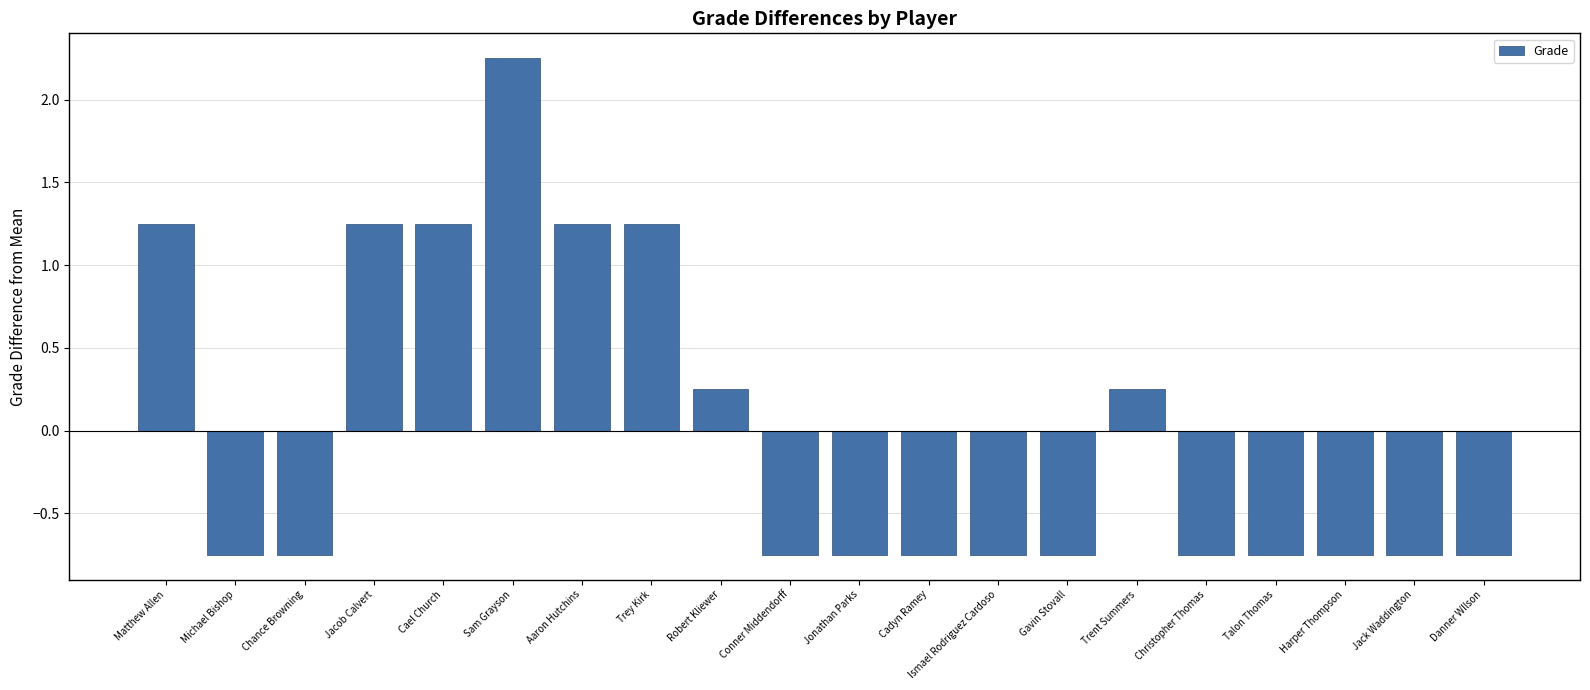

At which category does the chart reach its peak across all series?

Sam Grayson